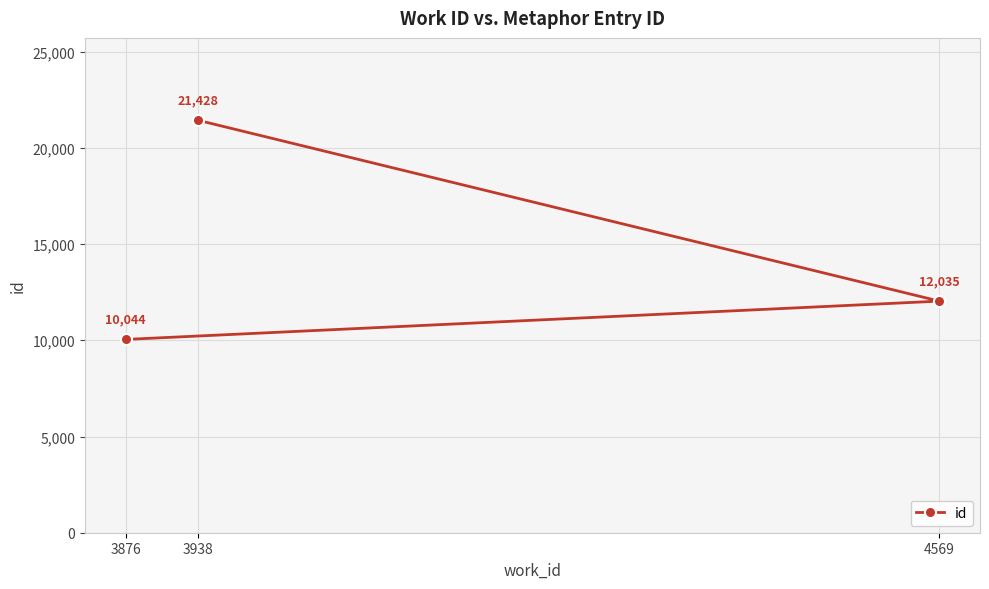

How many data points are less than 12035?

1